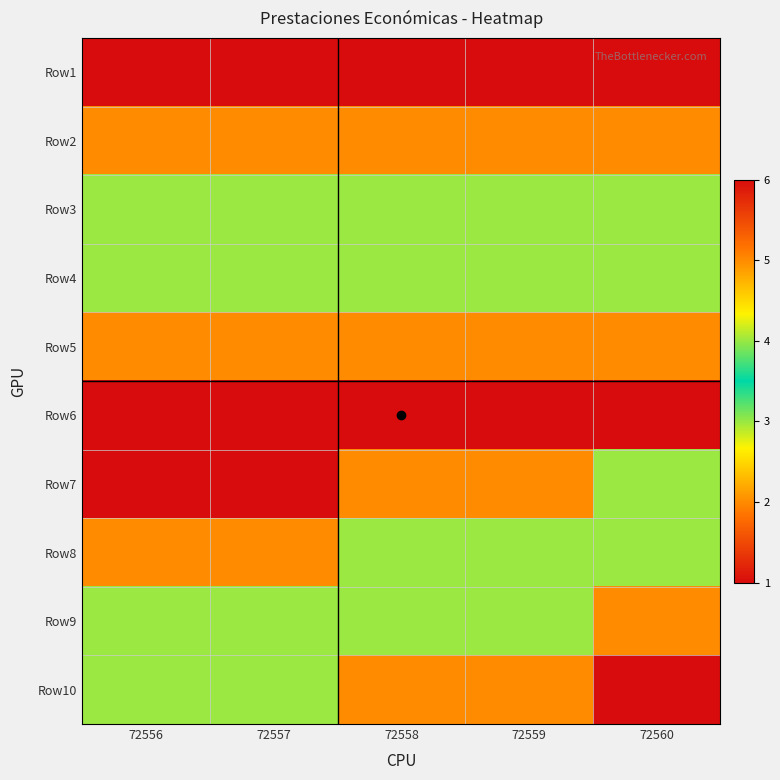

What is the total value across all series at 72560?

39